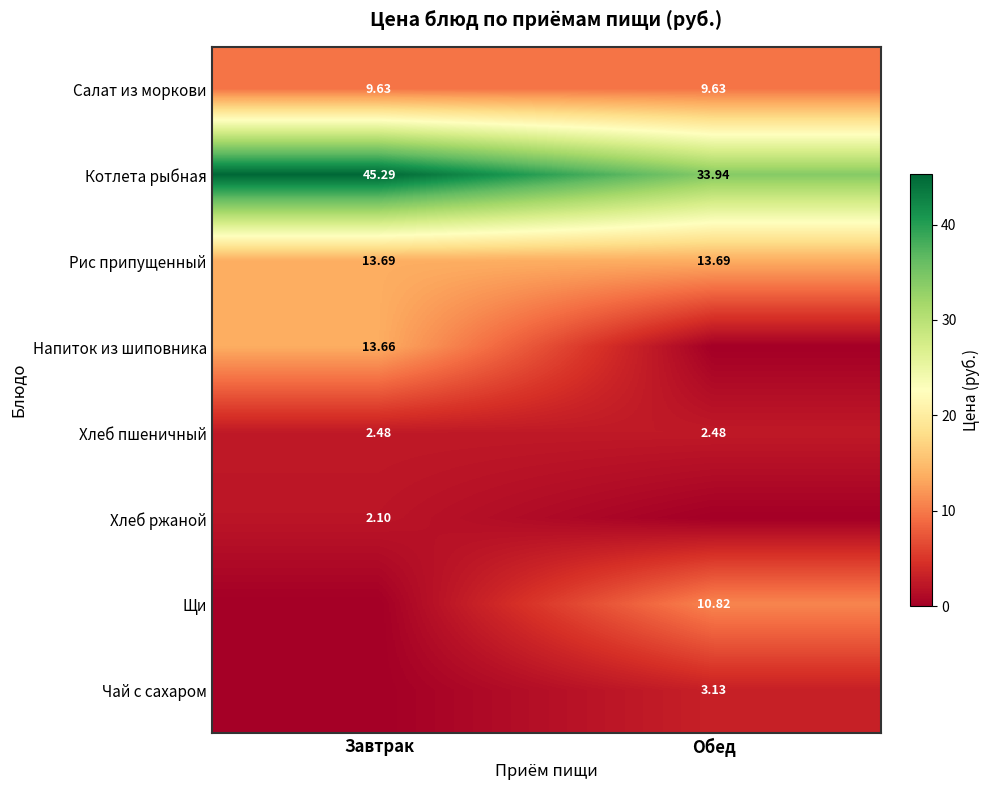

How many categories are shown in the chart?

2